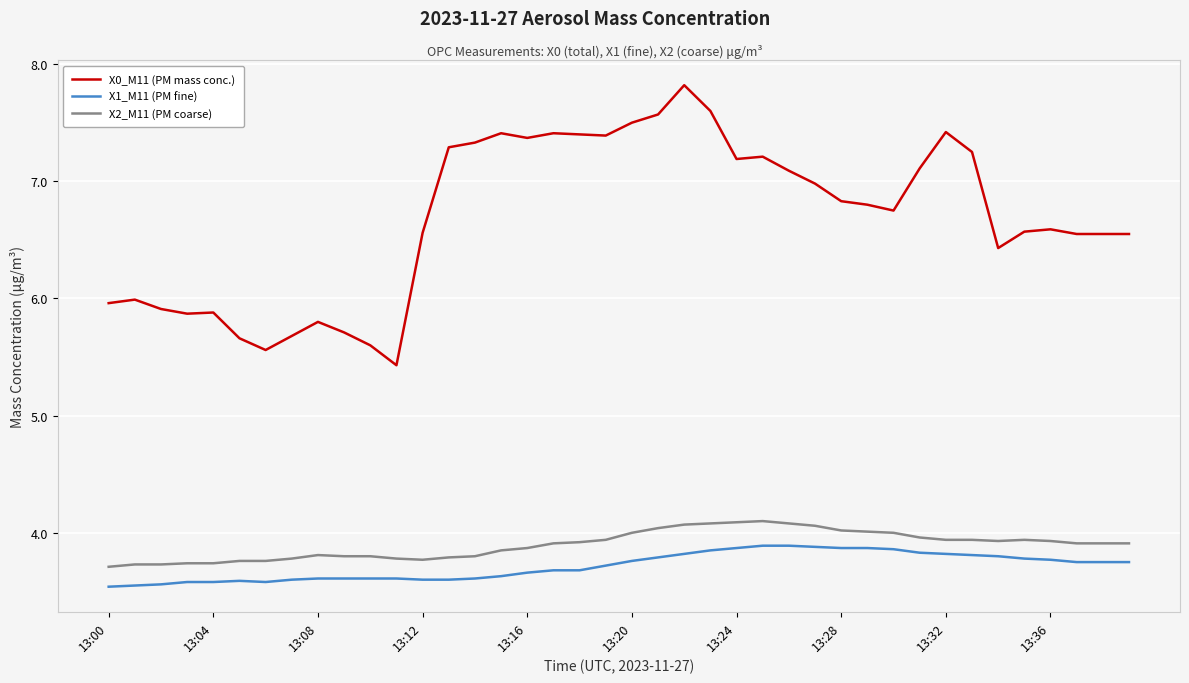

Rank the series by their maximum value, from lowest to highest.

X1_M11 (PM fine), X2_M11 (PM coarse), X0_M11 (PM mass conc.)